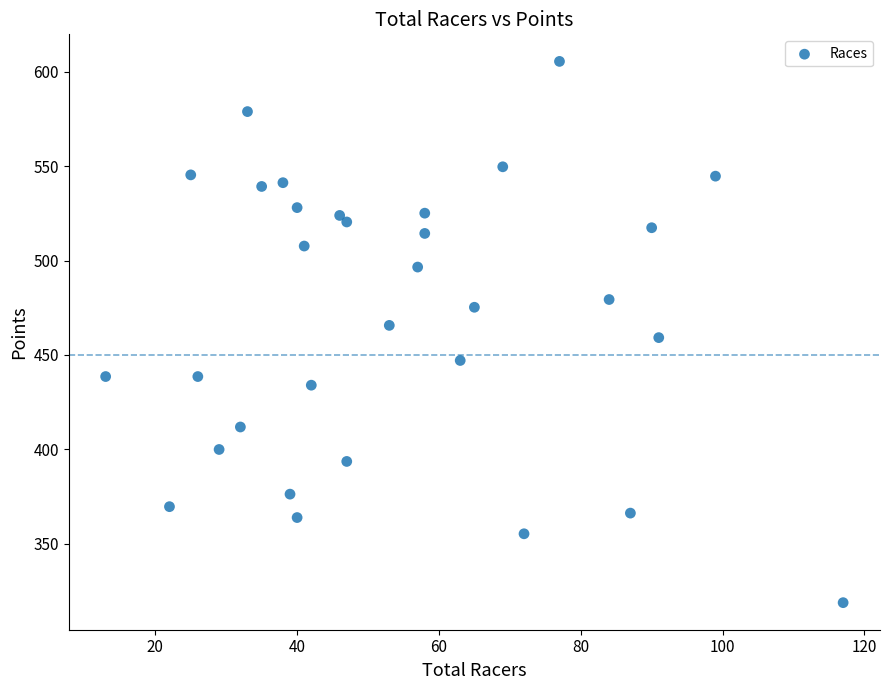

What is the range of Y values (max minus min)?

286.8